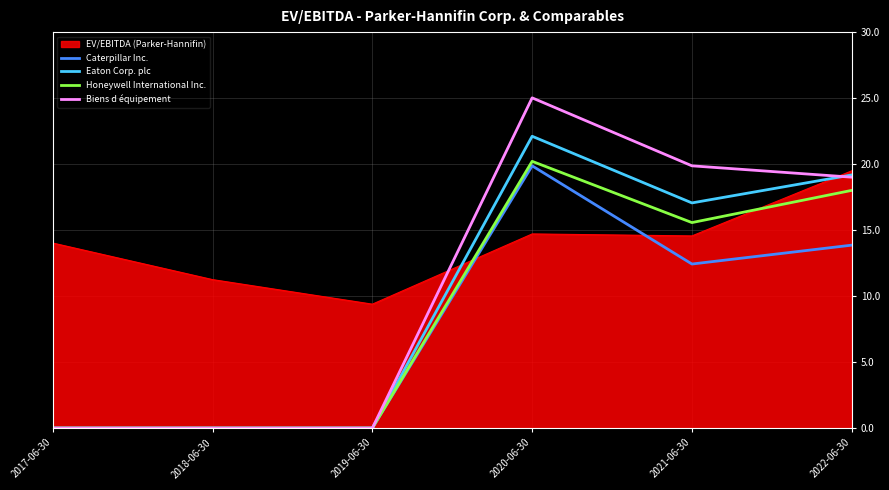

What is the minimum value for EV/EBITDA (Parker-Hannifin)?

9.4